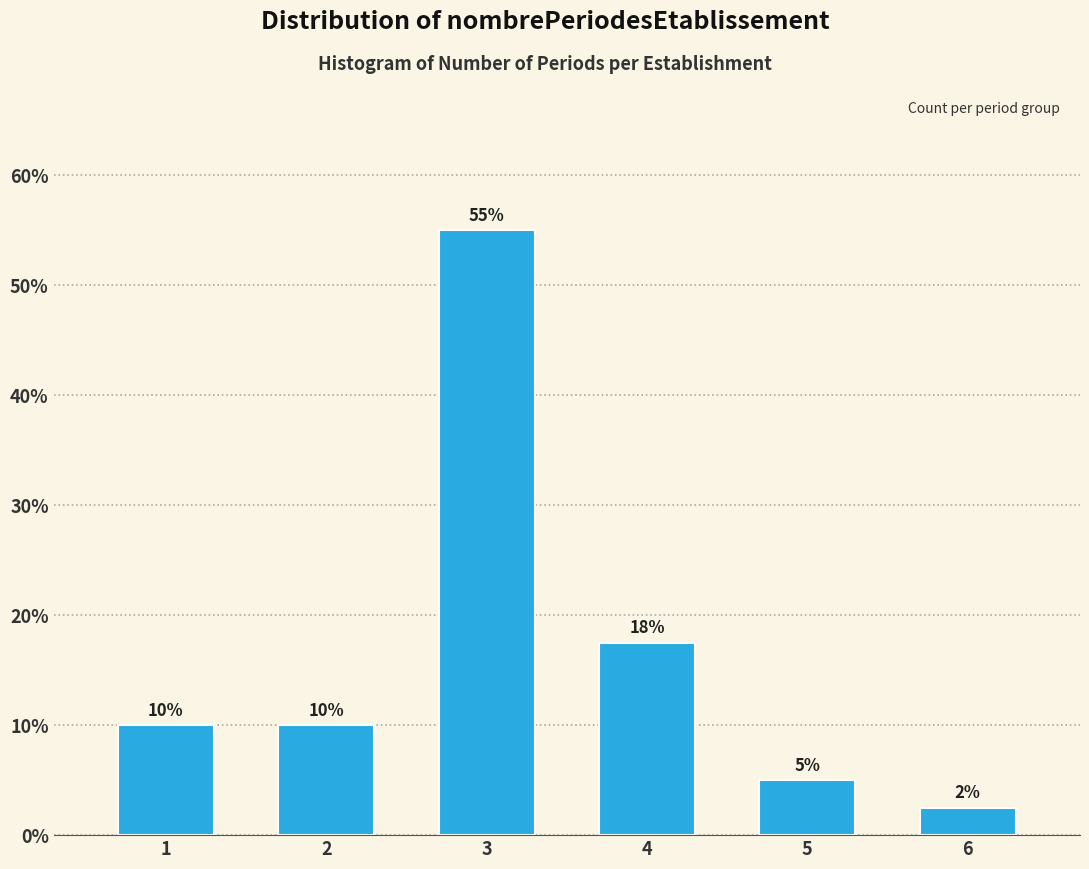

What is the value of the 4th bar from the left?

17.5